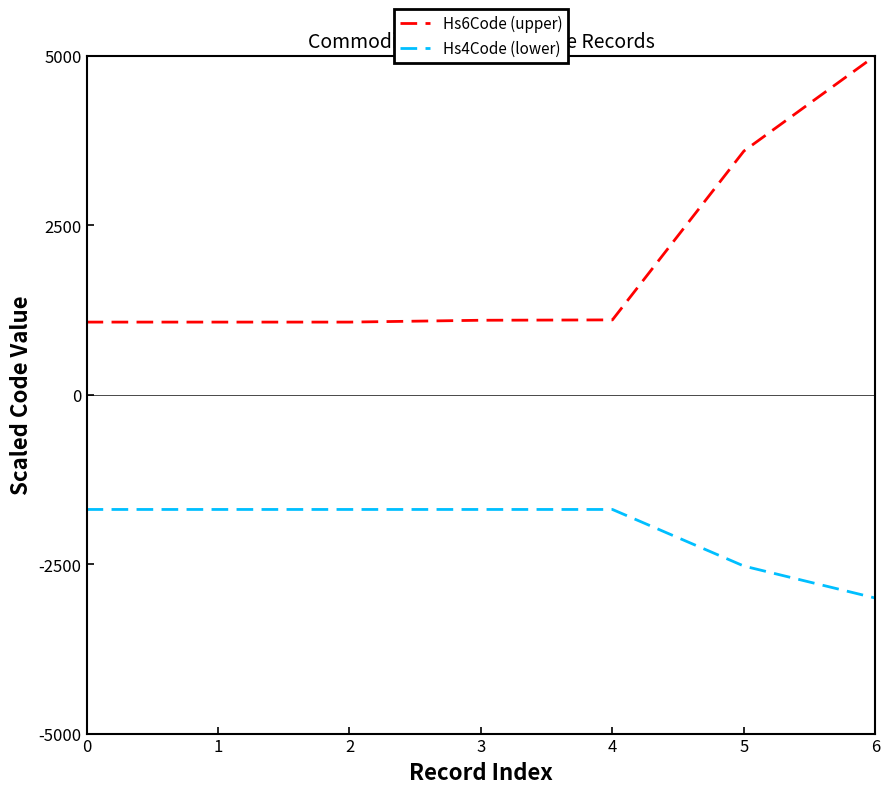

Which series changed the most between 5 and 6?

Hs6Code (upper)